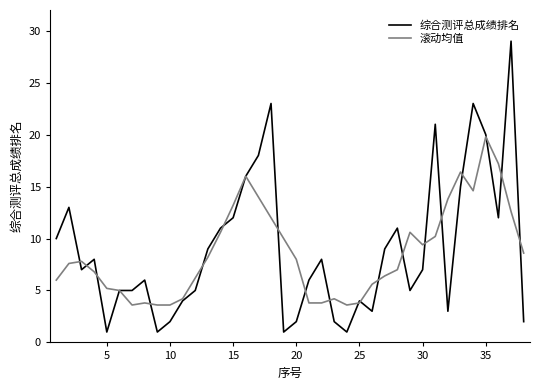

Which series has the largest range (max minus min)?

综合测评总成绩排名